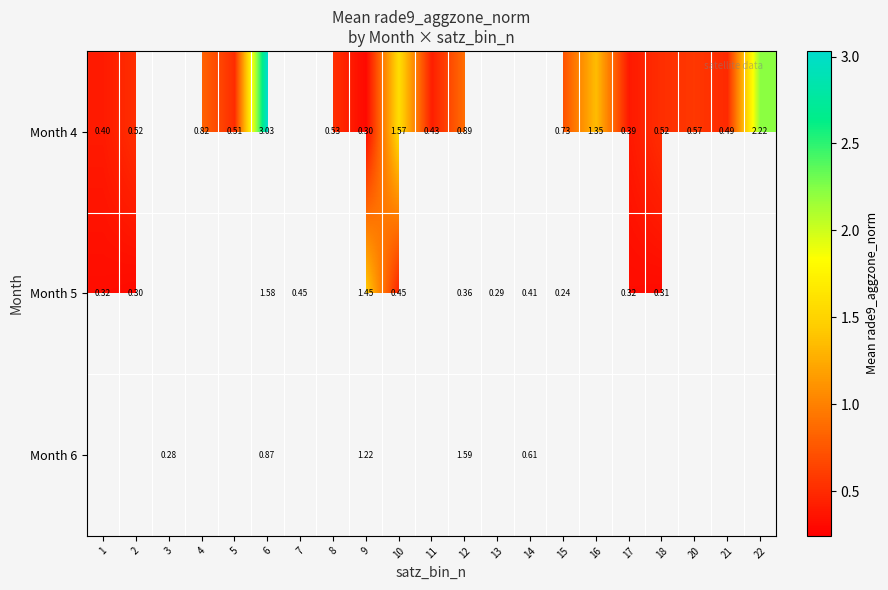

What is the difference between the maximum and minimum values in the Month 5 series?

1.3